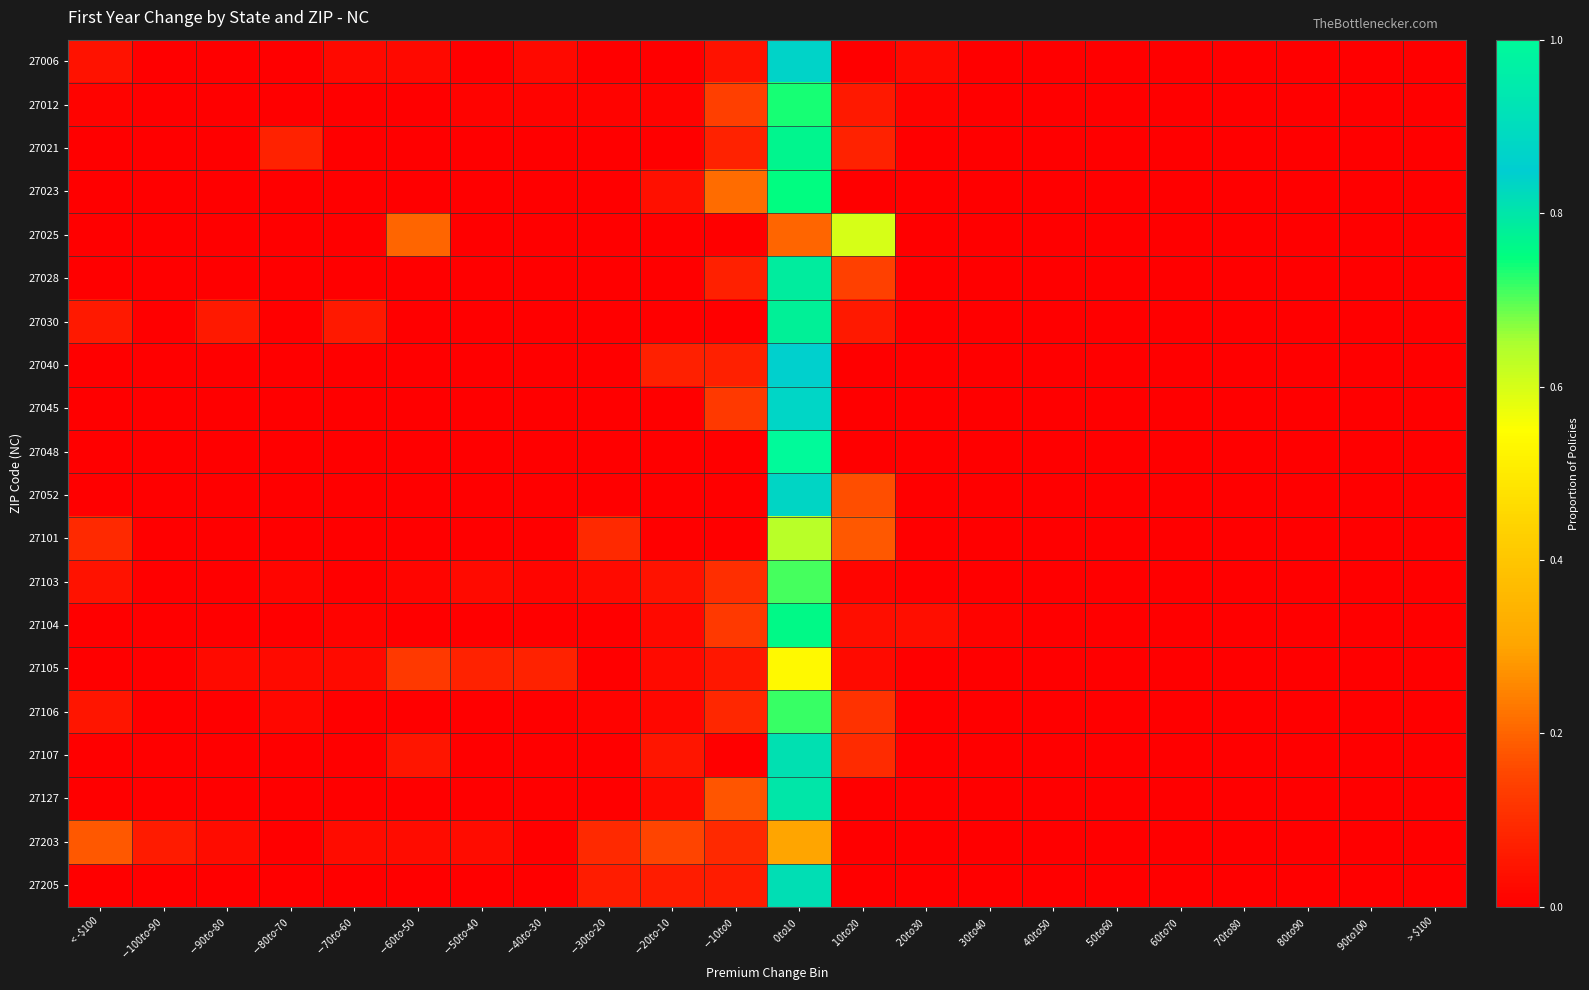

Reading left to right, transcribe all the data shown in this chart.

27006: < -$100=0.0	$-100 to $-90=0.0	$-90 to $-80=0.0	$-80 to $-70=0.0	$-70 to $-60=0.0	$-60 to $-50=0.0	$-50 to $-40=0.0	$-40 to $-30=0.0	$-30 to $-20=0.0	$-20 to $-10=0.0	$-10 to $0=0.0	$0 to $10=0.8	$10 to $20=0.0	$20 to $30=0.0	$30 to $40=0.0	$40 to $50=0.0	$50 to $60=0.0	$60 to $70=0.0	$70 to $80=0.0	$80 to $90=0.0	$90 to $100=0.0	> $100=0.0
27012: < -$100=0.0	$-100 to $-90=0.0	$-90 to $-80=0.0	$-80 to $-70=0.0	$-70 to $-60=0.0	$-60 to $-50=0.0	$-50 to $-40=0.0	$-40 to $-30=0.0	$-30 to $-20=0.0	$-20 to $-10=0.0	$-10 to $0=0.1	$0 to $10=0.7	$10 to $20=0.1	$20 to $30=0.0	$30 to $40=0.0	$40 to $50=0.0	$50 to $60=0.0	$60 to $70=0.0	$70 to $80=0.0	$80 to $90=0.0	$90 to $100=0.0	> $100=0.0
27021: < -$100=0.0	$-100 to $-90=0.0	$-90 to $-80=0.0	$-80 to $-70=0.1	$-70 to $-60=0.0	$-60 to $-50=0.0	$-50 to $-40=0.0	$-40 to $-30=0.0	$-30 to $-20=0.0	$-20 to $-10=0.0	$-10 to $0=0.1	$0 to $10=0.8	$10 to $20=0.1	$20 to $30=0.0	$30 to $40=0.0	$40 to $50=0.0	$50 to $60=0.0	$60 to $70=0.0	$70 to $80=0.0	$80 to $90=0.0	$90 to $100=0.0	> $100=0.0
27023: < -$100=0.0	$-100 to $-90=0.0	$-90 to $-80=0.0	$-80 to $-70=0.0	$-70 to $-60=0.0	$-60 to $-50=0.0	$-50 to $-40=0.0	$-40 to $-30=0.0	$-30 to $-20=0.0	$-20 to $-10=0.0	$-10 to $0=0.2	$0 to $10=0.8	$10 to $20=0.0	$20 to $30=0.0	$30 to $40=0.0	$40 to $50=0.0	$50 to $60=0.0	$60 to $70=0.0	$70 to $80=0.0	$80 to $90=0.0	$90 to $100=0.0	> $100=0.0
27025: < -$100=0.0	$-100 to $-90=0.0	$-90 to $-80=0.0	$-80 to $-70=0.0	$-70 to $-60=0.0	$-60 to $-50=0.2	$-50 to $-40=0.0	$-40 to $-30=0.0	$-30 to $-20=0.0	$-20 to $-10=0.0	$-10 to $0=0.0	$0 to $10=0.2	$10 to $20=0.6	$20 to $30=0.0	$30 to $40=0.0	$40 to $50=0.0	$50 to $60=0.0	$60 to $70=0.0	$70 to $80=0.0	$80 to $90=0.0	$90 to $100=0.0	> $100=0.0
27028: < -$100=0.0	$-100 to $-90=0.0	$-90 to $-80=0.0	$-80 to $-70=0.0	$-70 to $-60=0.0	$-60 to $-50=0.0	$-50 to $-40=0.0	$-40 to $-30=0.0	$-30 to $-20=0.0	$-20 to $-10=0.0	$-10 to $0=0.1	$0 to $10=0.8	$10 to $20=0.1	$20 to $30=0.0	$30 to $40=0.0	$40 to $50=0.0	$50 to $60=0.0	$60 to $70=0.0	$70 to $80=0.0	$80 to $90=0.0	$90 to $100=0.0	> $100=0.0
27030: < -$100=0.1	$-100 to $-90=0.0	$-90 to $-80=0.1	$-80 to $-70=0.0	$-70 to $-60=0.1	$-60 to $-50=0.0	$-50 to $-40=0.0	$-40 to $-30=0.0	$-30 to $-20=0.0	$-20 to $-10=0.0	$-10 to $0=0.0	$0 to $10=0.8	$10 to $20=0.1	$20 to $30=0.0	$30 to $40=0.0	$40 to $50=0.0	$50 to $60=0.0	$60 to $70=0.0	$70 to $80=0.0	$80 to $90=0.0	$90 to $100=0.0	> $100=0.0
27040: < -$100=0.0	$-100 to $-90=0.0	$-90 to $-80=0.0	$-80 to $-70=0.0	$-70 to $-60=0.0	$-60 to $-50=0.0	$-50 to $-40=0.0	$-40 to $-30=0.0	$-30 to $-20=0.0	$-20 to $-10=0.1	$-10 to $0=0.1	$0 to $10=0.9	$10 to $20=0.0	$20 to $30=0.0	$30 to $40=0.0	$40 to $50=0.0	$50 to $60=0.0	$60 to $70=0.0	$70 to $80=0.0	$80 to $90=0.0	$90 to $100=0.0	> $100=0.0
27045: < -$100=0.0	$-100 to $-90=0.0	$-90 to $-80=0.0	$-80 to $-70=0.0	$-70 to $-60=0.0	$-60 to $-50=0.0	$-50 to $-40=0.0	$-40 to $-30=0.0	$-30 to $-20=0.0	$-20 to $-10=0.0	$-10 to $0=0.1	$0 to $10=0.9	$10 to $20=0.0	$20 to $30=0.0	$30 to $40=0.0	$40 to $50=0.0	$50 to $60=0.0	$60 to $70=0.0	$70 to $80=0.0	$80 to $90=0.0	$90 to $100=0.0	> $100=0.0
27048: < -$100=0.0	$-100 to $-90=0.0	$-90 to $-80=0.0	$-80 to $-70=0.0	$-70 to $-60=0.0	$-60 to $-50=0.0	$-50 to $-40=0.0	$-40 to $-30=0.0	$-30 to $-20=0.0	$-20 to $-10=0.0	$-10 to $0=0.0	$0 to $10=1.0	$10 to $20=0.0	$20 to $30=0.0	$30 to $40=0.0	$40 to $50=0.0	$50 to $60=0.0	$60 to $70=0.0	$70 to $80=0.0	$80 to $90=0.0	$90 to $100=0.0	> $100=0.0
27052: < -$100=0.0	$-100 to $-90=0.0	$-90 to $-80=0.0	$-80 to $-70=0.0	$-70 to $-60=0.0	$-60 to $-50=0.0	$-50 to $-40=0.0	$-40 to $-30=0.0	$-30 to $-20=0.0	$-20 to $-10=0.0	$-10 to $0=0.0	$0 to $10=0.8	$10 to $20=0.2	$20 to $30=0.0	$30 to $40=0.0	$40 to $50=0.0	$50 to $60=0.0	$60 to $70=0.0	$70 to $80=0.0	$80 to $90=0.0	$90 to $100=0.0	> $100=0.0
27101: < -$100=0.1	$-100 to $-90=0.0	$-90 to $-80=0.0	$-80 to $-70=0.0	$-70 to $-60=0.0	$-60 to $-50=0.0	$-50 to $-40=0.0	$-40 to $-30=0.0	$-30 to $-20=0.1	$-20 to $-10=0.0	$-10 to $0=0.0	$0 to $10=0.6	$10 to $20=0.2	$20 to $30=0.0	$30 to $40=0.0	$40 to $50=0.0	$50 to $60=0.0	$60 to $70=0.0	$70 to $80=0.0	$80 to $90=0.0	$90 to $100=0.0	> $100=0.0
27103: < -$100=0.0	$-100 to $-90=0.0	$-90 to $-80=0.0	$-80 to $-70=0.0	$-70 to $-60=0.0	$-60 to $-50=0.0	$-50 to $-40=0.0	$-40 to $-30=0.0	$-30 to $-20=0.0	$-20 to $-10=0.0	$-10 to $0=0.1	$0 to $10=0.7	$10 to $20=0.0	$20 to $30=0.0	$30 to $40=0.0	$40 to $50=0.0	$50 to $60=0.0	$60 to $70=0.0	$70 to $80=0.0	$80 to $90=0.0	$90 to $100=0.0	> $100=0.0
27104: < -$100=0.0	$-100 to $-90=0.0	$-90 to $-80=0.0	$-80 to $-70=0.0	$-70 to $-60=0.0	$-60 to $-50=0.0	$-50 to $-40=0.0	$-40 to $-30=0.0	$-30 to $-20=0.0	$-20 to $-10=0.0	$-10 to $0=0.1	$0 to $10=0.8	$10 to $20=0.0	$20 to $30=0.0	$30 to $40=0.0	$40 to $50=0.0	$50 to $60=0.0	$60 to $70=0.0	$70 to $80=0.0	$80 to $90=0.0	$90 to $100=0.0	> $100=0.0
27105: < -$100=0.0	$-100 to $-90=0.0	$-90 to $-80=0.0	$-80 to $-70=0.0	$-70 to $-60=0.0	$-60 to $-50=0.1	$-50 to $-40=0.1	$-40 to $-30=0.1	$-30 to $-20=0.0	$-20 to $-10=0.0	$-10 to $0=0.1	$0 to $10=0.5	$10 to $20=0.0	$20 to $30=0.0	$30 to $40=0.0	$40 to $50=0.0	$50 to $60=0.0	$60 to $70=0.0	$70 to $80=0.0	$80 to $90=0.0	$90 to $100=0.0	> $100=0.0
27106: < -$100=0.0	$-100 to $-90=0.0	$-90 to $-80=0.0	$-80 to $-70=0.0	$-70 to $-60=0.0	$-60 to $-50=0.0	$-50 to $-40=0.0	$-40 to $-30=0.0	$-30 to $-20=0.0	$-20 to $-10=0.0	$-10 to $0=0.1	$0 to $10=0.7	$10 to $20=0.1	$20 to $30=0.0	$30 to $40=0.0	$40 to $50=0.0	$50 to $60=0.0	$60 to $70=0.0	$70 to $80=0.0	$80 to $90=0.0	$90 to $100=0.0	> $100=0.0
27107: < -$100=0.0	$-100 to $-90=0.0	$-90 to $-80=0.0	$-80 to $-70=0.0	$-70 to $-60=0.0	$-60 to $-50=0.0	$-50 to $-40=0.0	$-40 to $-30=0.0	$-30 to $-20=0.0	$-20 to $-10=0.0	$-10 to $0=0.0	$0 to $10=0.8	$10 to $20=0.1	$20 to $30=0.0	$30 to $40=0.0	$40 to $50=0.0	$50 to $60=0.0	$60 to $70=0.0	$70 to $80=0.0	$80 to $90=0.0	$90 to $100=0.0	> $100=0.0
27127: < -$100=0.0	$-100 to $-90=0.0	$-90 to $-80=0.0	$-80 to $-70=0.0	$-70 to $-60=0.0	$-60 to $-50=0.0	$-50 to $-40=0.0	$-40 to $-30=0.0	$-30 to $-20=0.0	$-20 to $-10=0.0	$-10 to $0=0.2	$0 to $10=0.8	$10 to $20=0.0	$20 to $30=0.0	$30 to $40=0.0	$40 to $50=0.0	$50 to $60=0.0	$60 to $70=0.0	$70 to $80=0.0	$80 to $90=0.0	$90 to $100=0.0	> $100=0.0
27203: < -$100=0.2	$-100 to $-90=0.1	$-90 to $-80=0.0	$-80 to $-70=0.0	$-70 to $-60=0.0	$-60 to $-50=0.0	$-50 to $-40=0.0	$-40 to $-30=0.0	$-30 to $-20=0.1	$-20 to $-10=0.2	$-10 to $0=0.1	$0 to $10=0.3	$10 to $20=0.0	$20 to $30=0.0	$30 to $40=0.0	$40 to $50=0.0	$50 to $60=0.0	$60 to $70=0.0	$70 to $80=0.0	$80 to $90=0.0	$90 to $100=0.0	> $100=0.0
27205: < -$100=0.0	$-100 to $-90=0.0	$-90 to $-80=0.0	$-80 to $-70=0.0	$-70 to $-60=0.0	$-60 to $-50=0.0	$-50 to $-40=0.0	$-40 to $-30=0.0	$-30 to $-20=0.1	$-20 to $-10=0.1	$-10 to $0=0.1	$0 to $10=0.8	$10 to $20=0.0	$20 to $30=0.0	$30 to $40=0.0	$40 to $50=0.0	$50 to $60=0.0	$60 to $70=0.0	$70 to $80=0.0	$80 to $90=0.0	$90 to $100=0.0	> $100=0.0